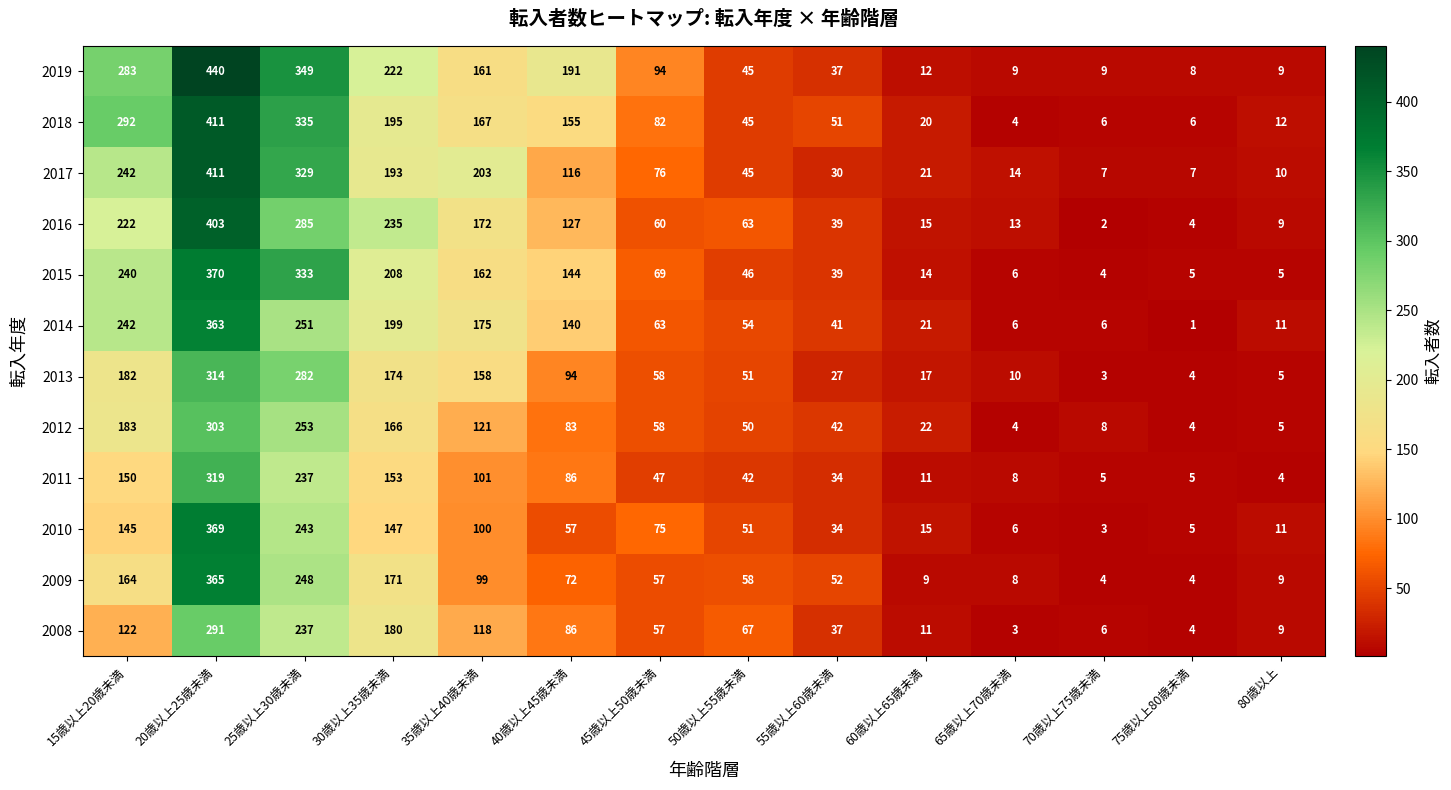

What is the total value across all series at 35歳以上40歳未満?

1737